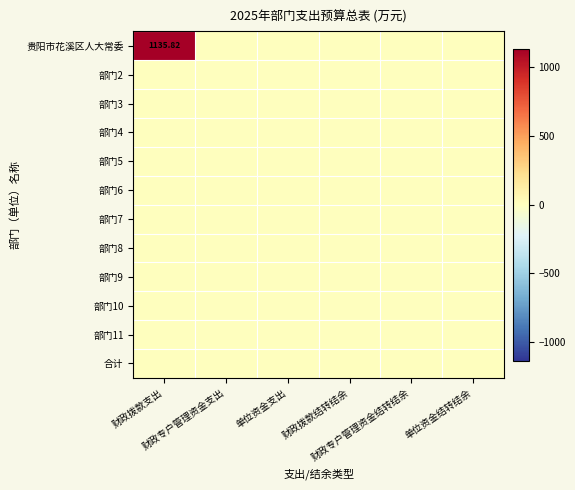

True or false: 贵阳市花溪区人大常委 has a value of -790.3 at 单位资金结转结余.

False